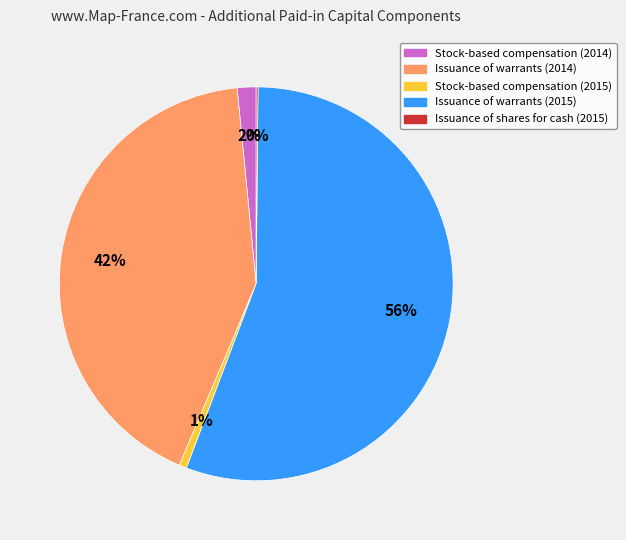

To the nearest percent, what portion does Stock-based compensation (2015) represent?

1%